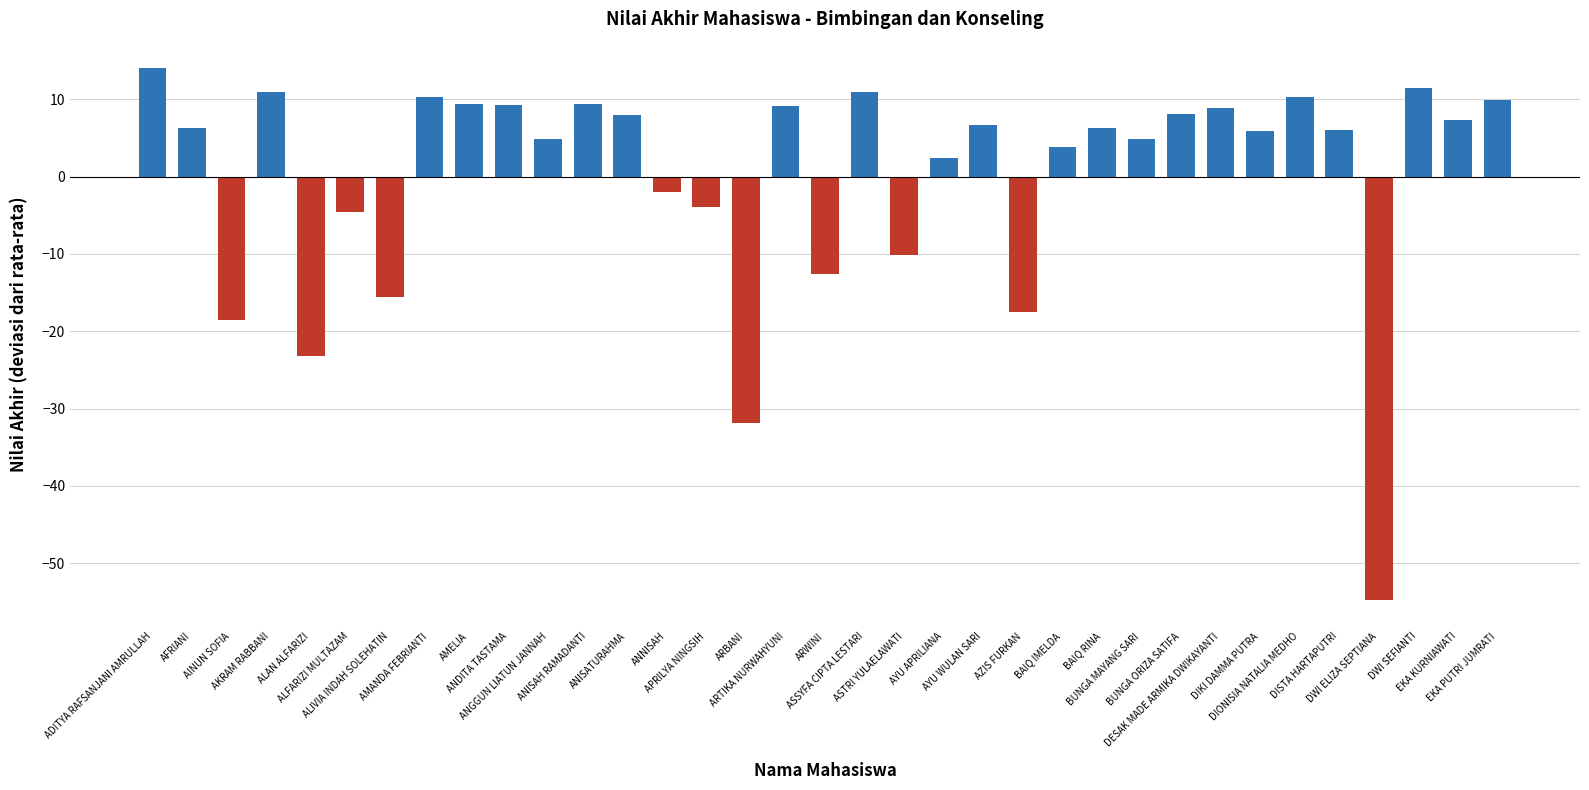

How many values are above zero?

24